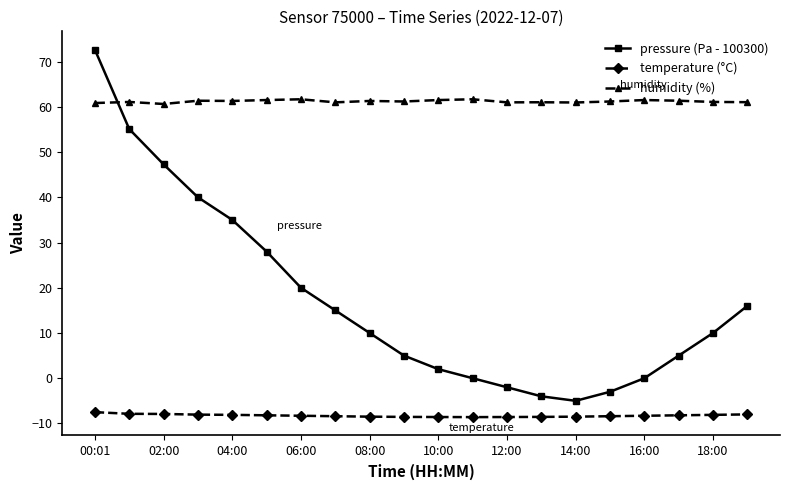

Does the chart display data point markers on the line(s)?

Yes